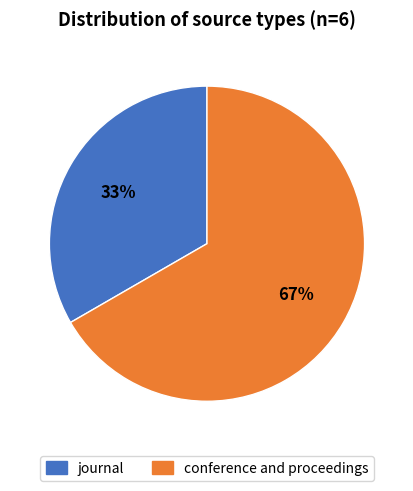

To the nearest percent, what is the combined percentage of conference and proceedings and journal?

100%